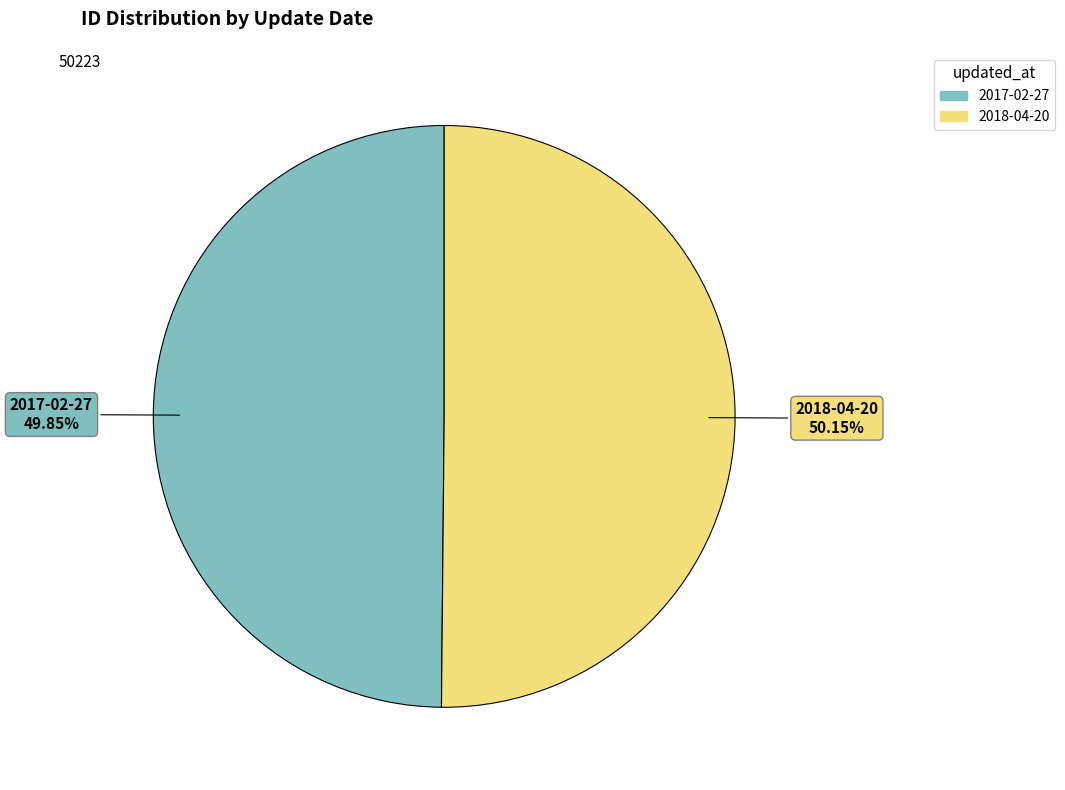

Approximately how many times larger is the value at 2017-02-27 compared to 2018-04-20?

1.0